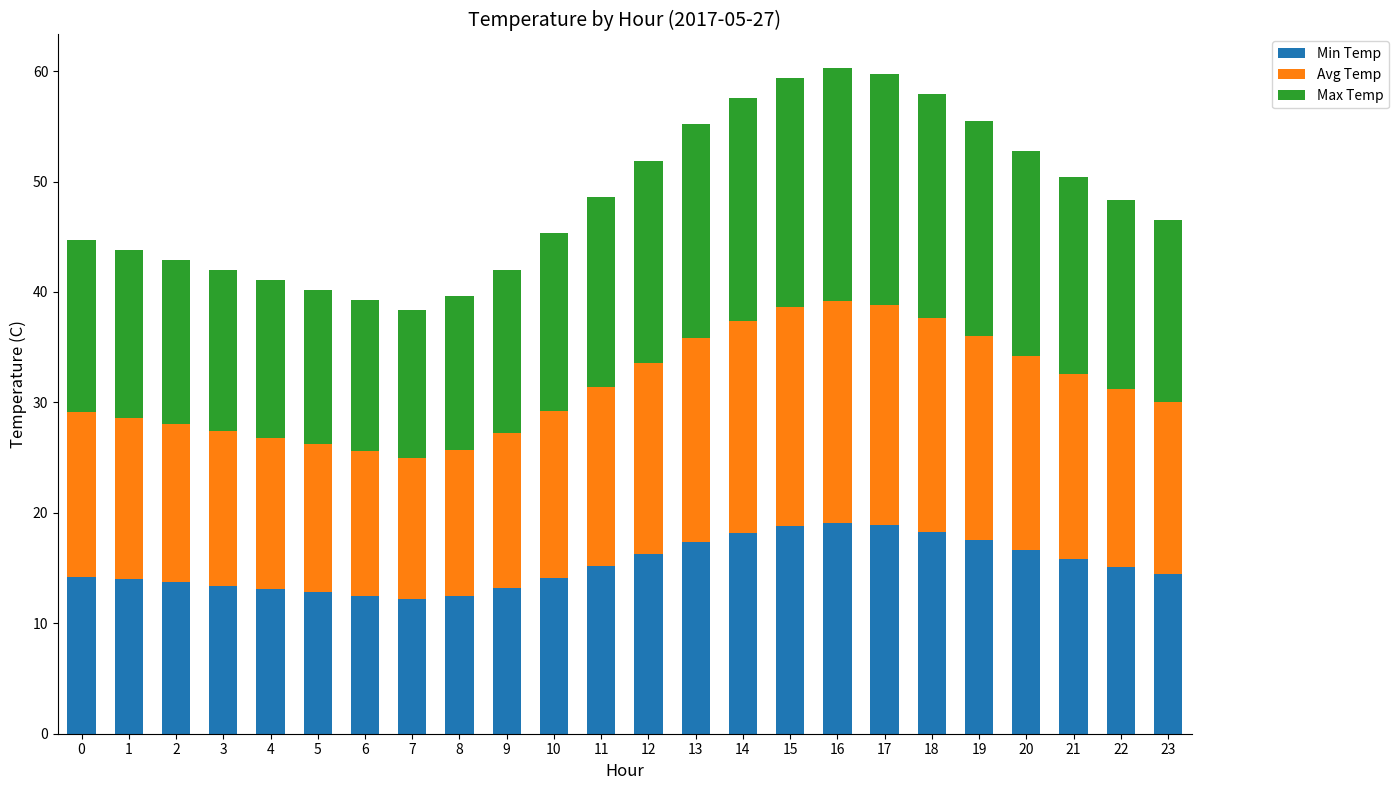

True or false: Min Temp has a value of 11.6 at 18.

False